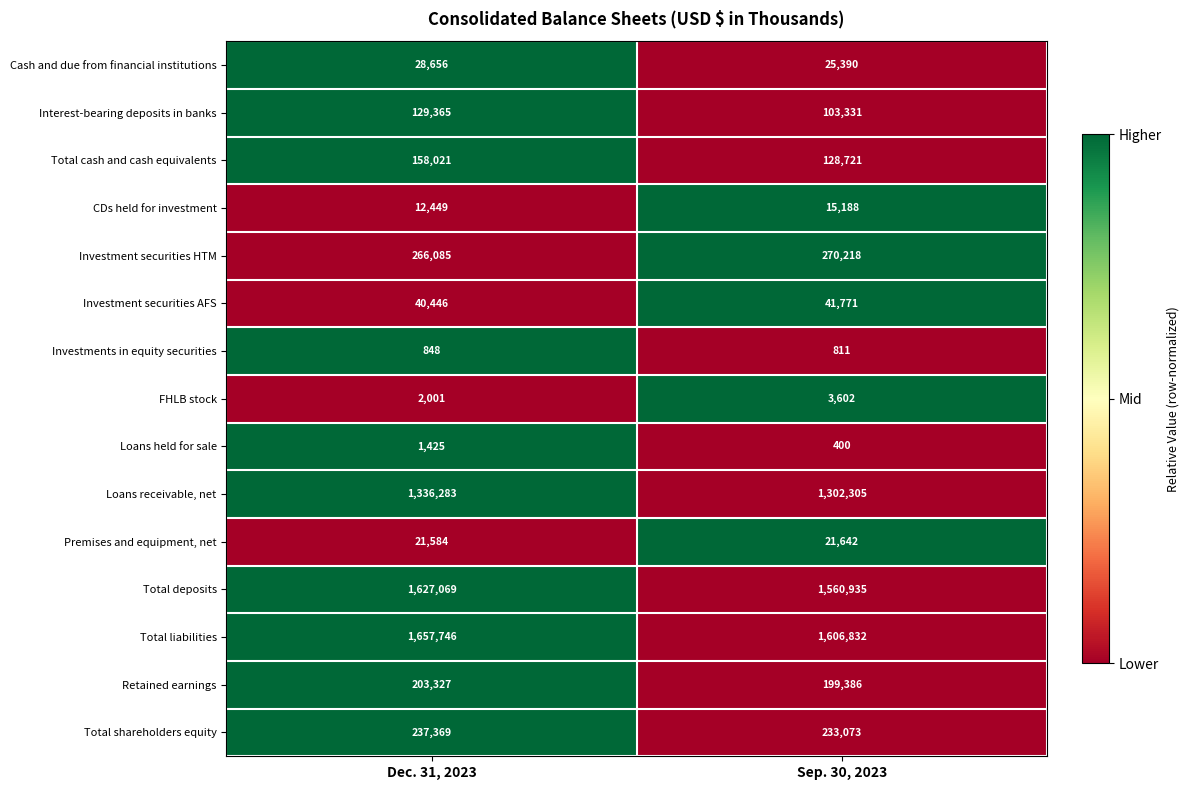

The value of Loans receivable, net at Sep. 30, 2023 is 822126. True or false?

False